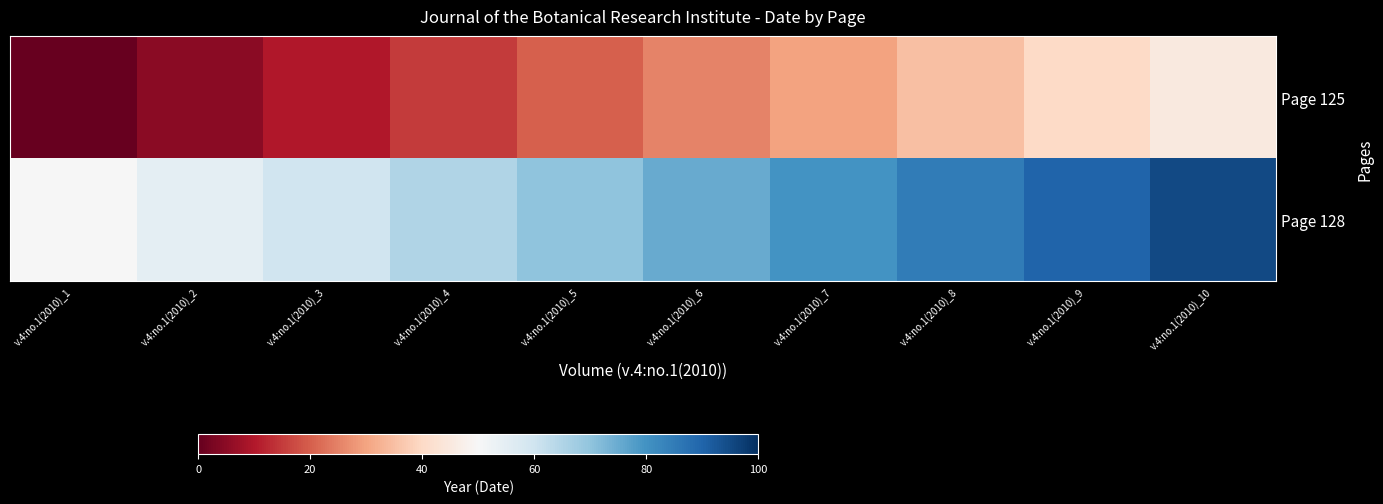

Between v.4:no.1(2010)_5 and v.4:no.1(2010)_7, which is larger?

v.4:no.1(2010)_7